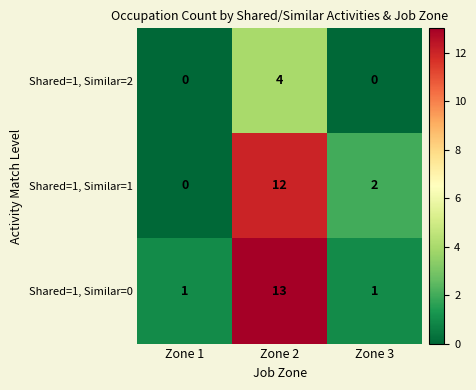

Reading left to right, transcribe all the data shown in this chart.

Shared=1, Similar=2: Zone 1=0	Zone 2=4	Zone 3=0
Shared=1, Similar=1: Zone 1=0	Zone 2=12	Zone 3=2
Shared=1, Similar=0: Zone 1=1	Zone 2=13	Zone 3=1